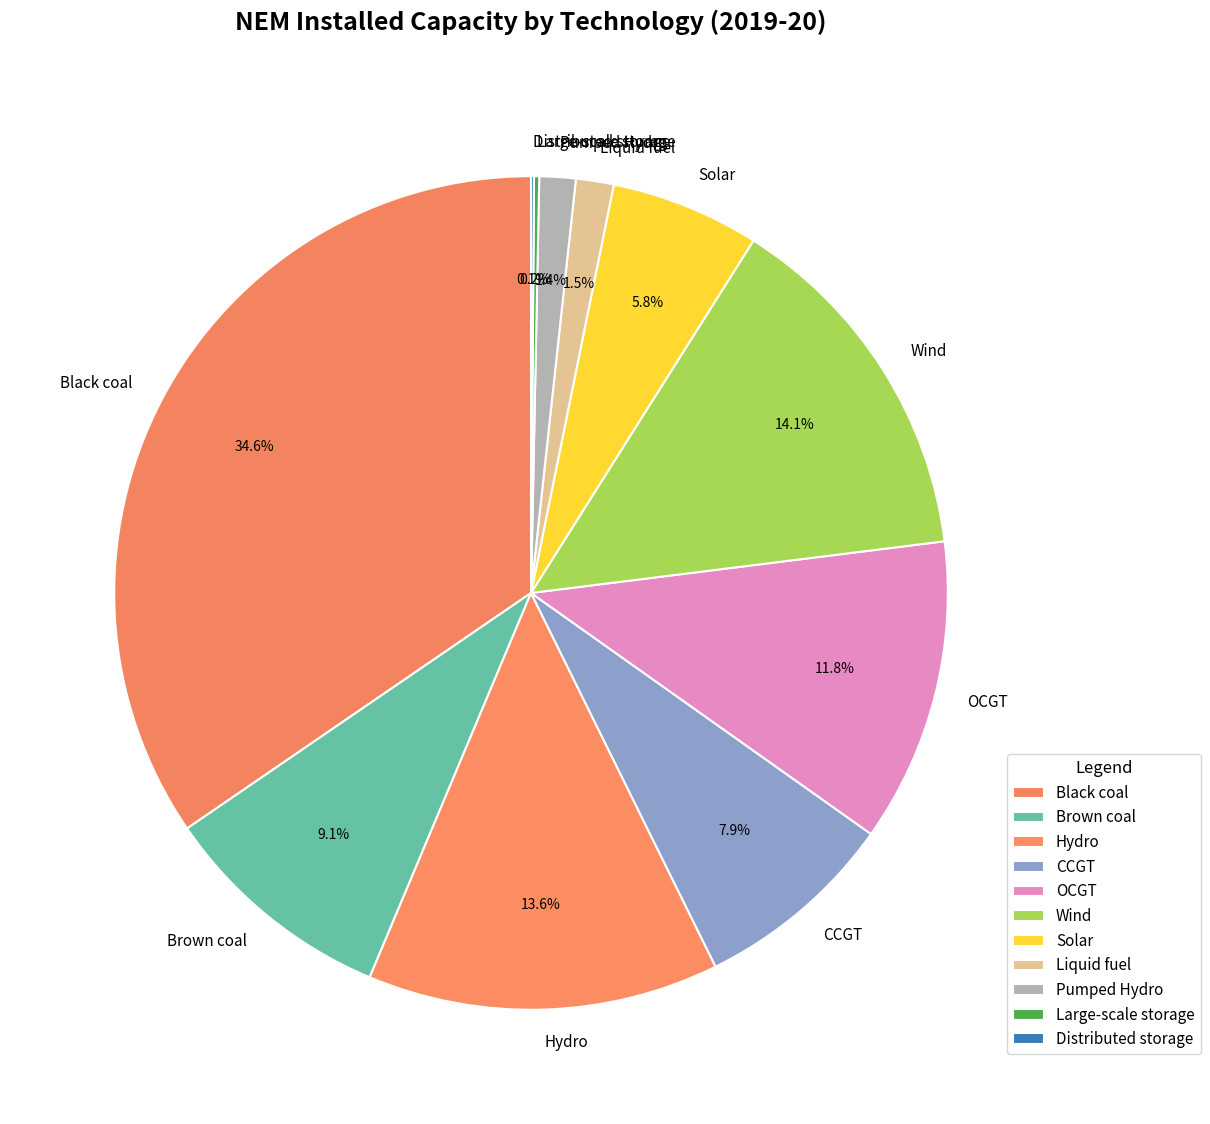

The Hydro slice represents 22% of the pie. True or false?

False